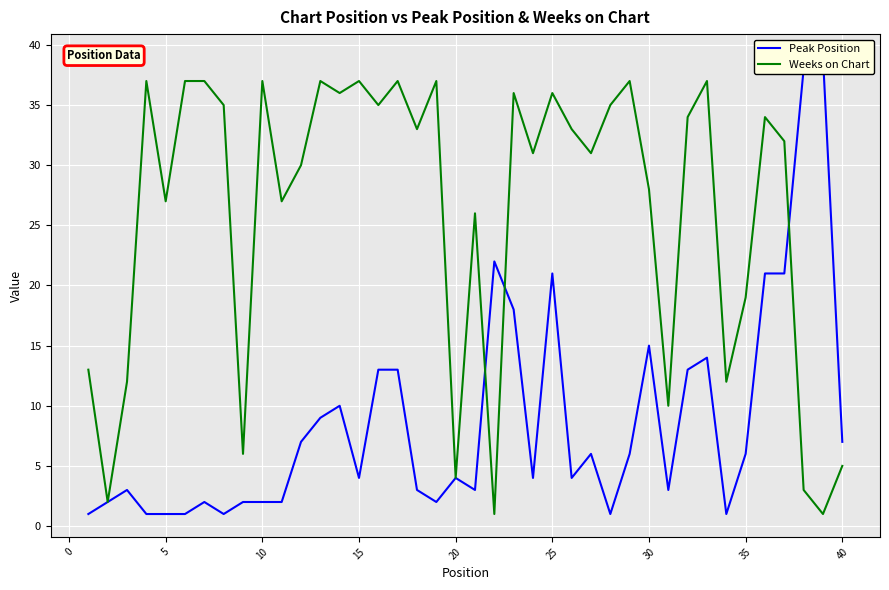

How many distinct data groups are displayed?

2